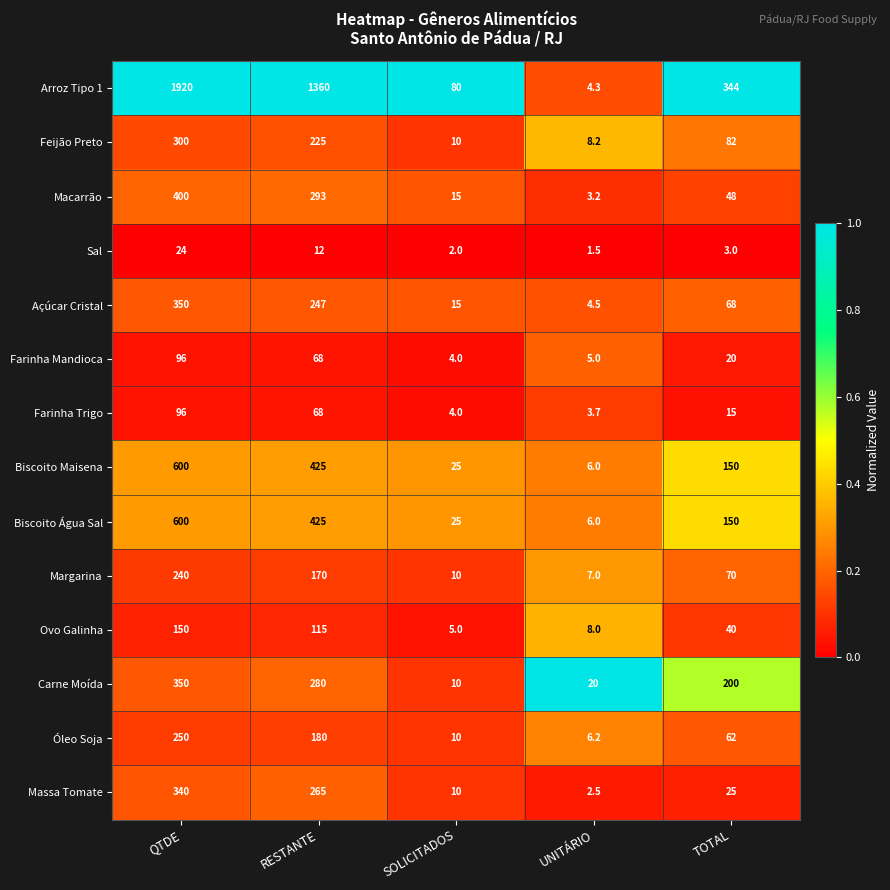

List the labels in order of Feijão Preto value, smallest first.

UNITÁRIO, SOLICITADOS, TOTAL, RESTANTE, QTDE